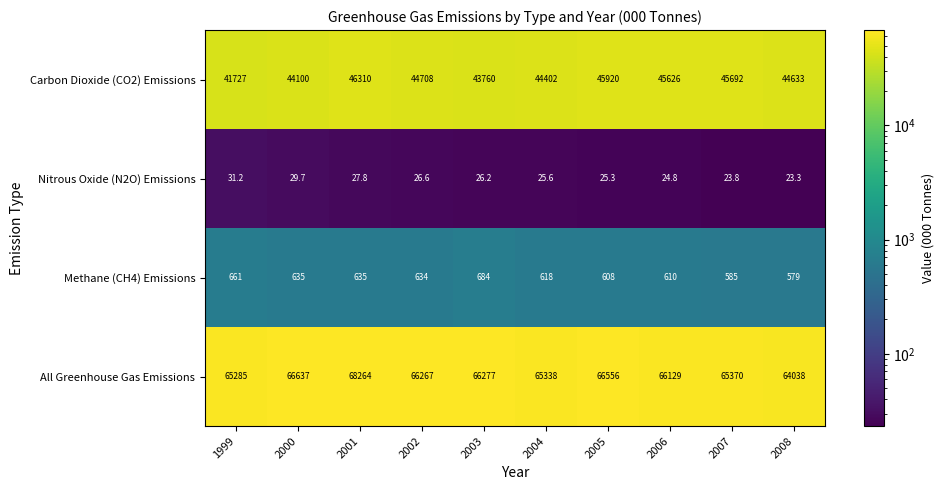

At which category is the sum across all series the highest?

2001